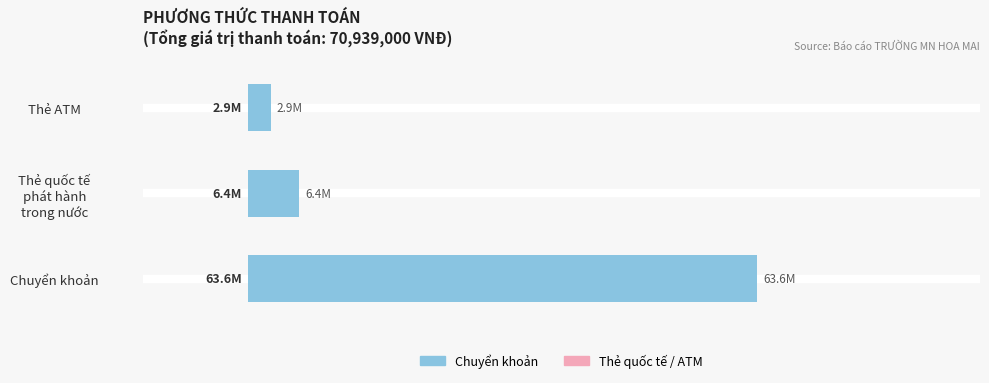

Are the bars horizontal?

Yes